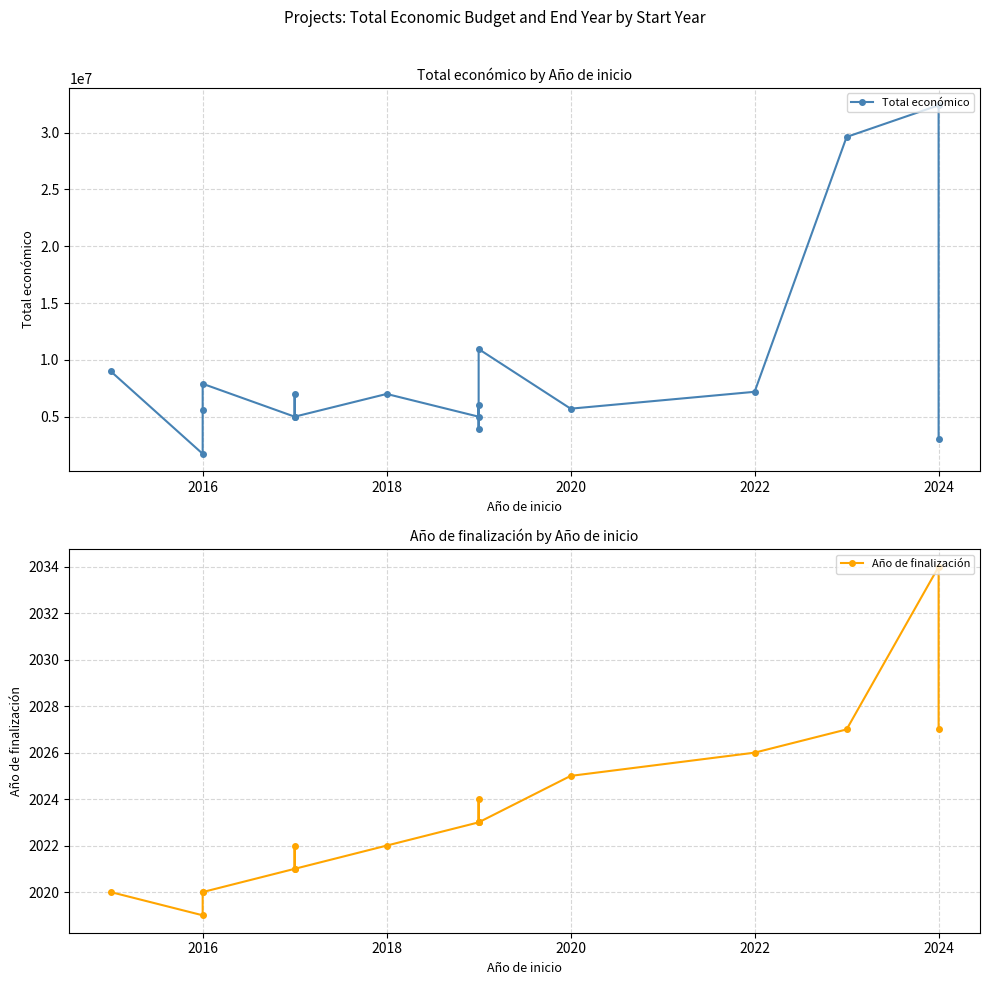

What is the total value across all series at 2018?

7001793